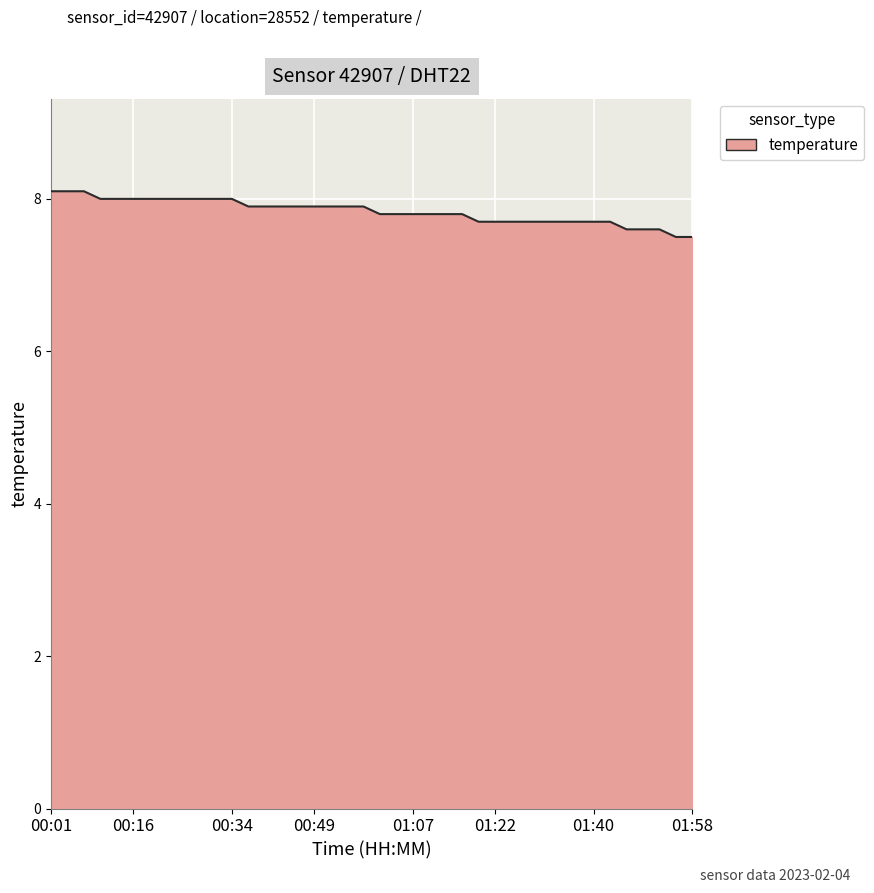

How many lines are shown in the chart?

1